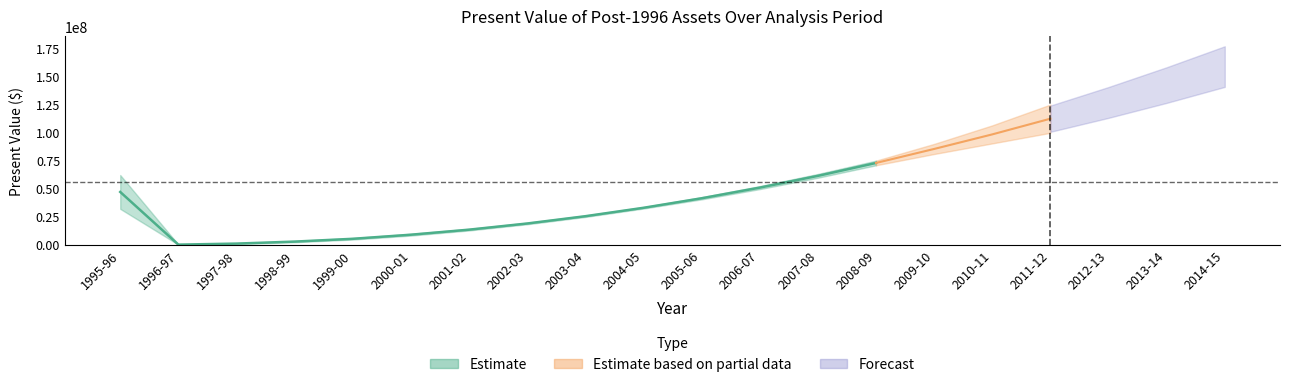

What is the approximate value of PV post-1996 uncommissioned at 2011-12?

117000000.0